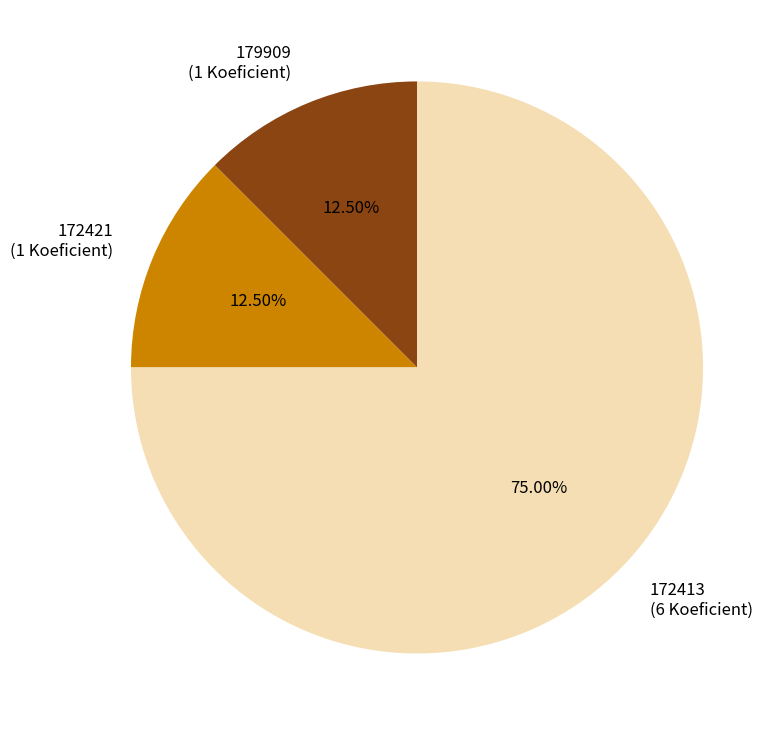

Is the sum of 179909 and 172421 greater than half?

No